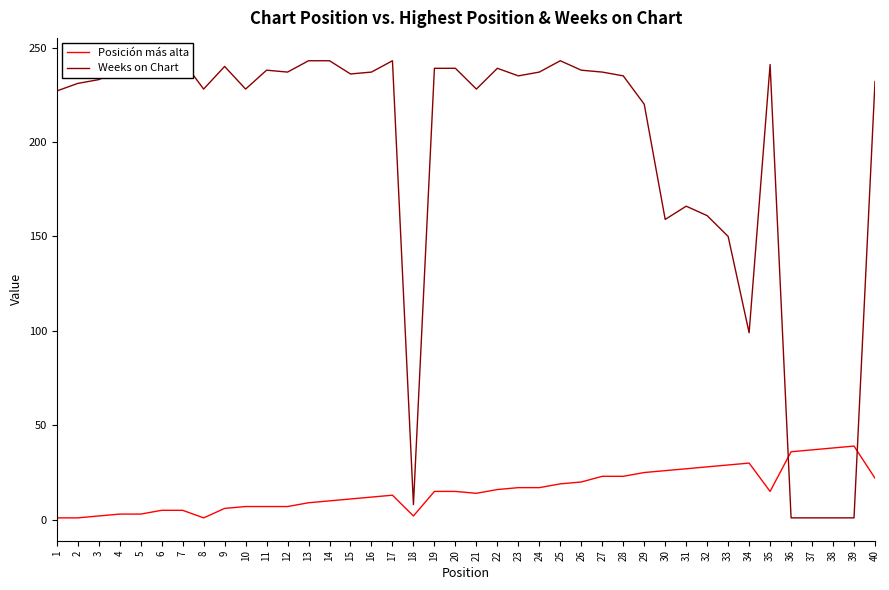

Is it true that Posición más alta equals 17 at 16?

False